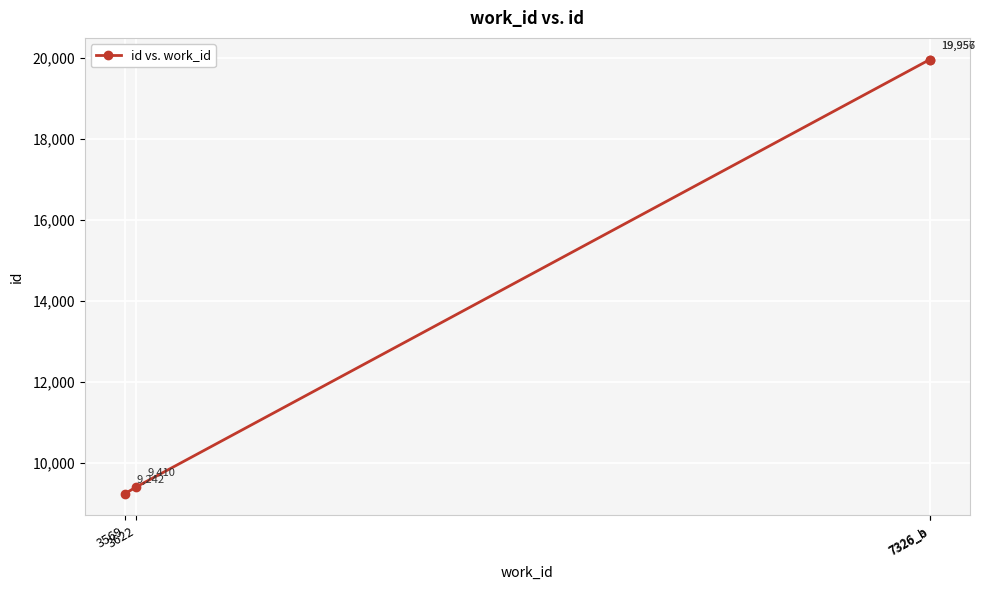

The value at 3569 is 9242. True or false?

True